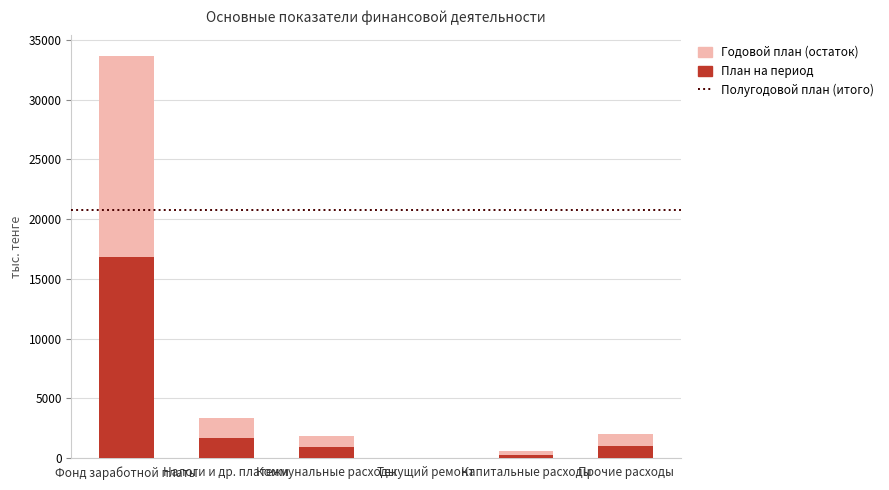

What is the highest value of the План на период series?

16848.6